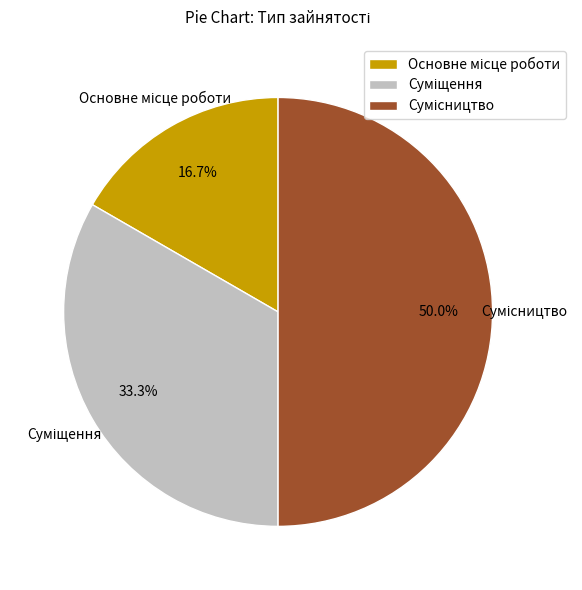

Count the number of slices in the pie.

3